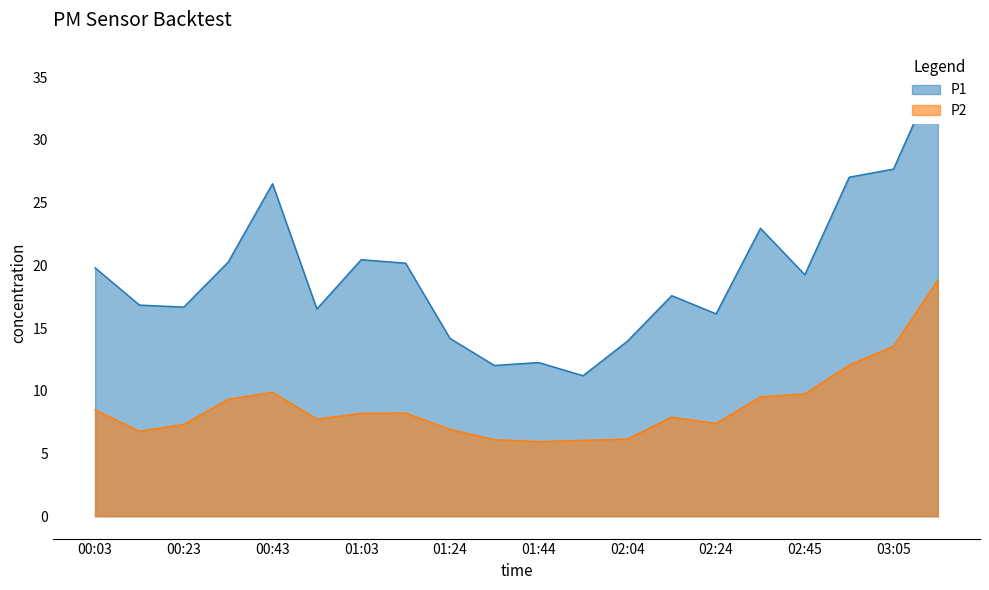

At 02:45, list the series in order from largest to smallest.

P1, P2